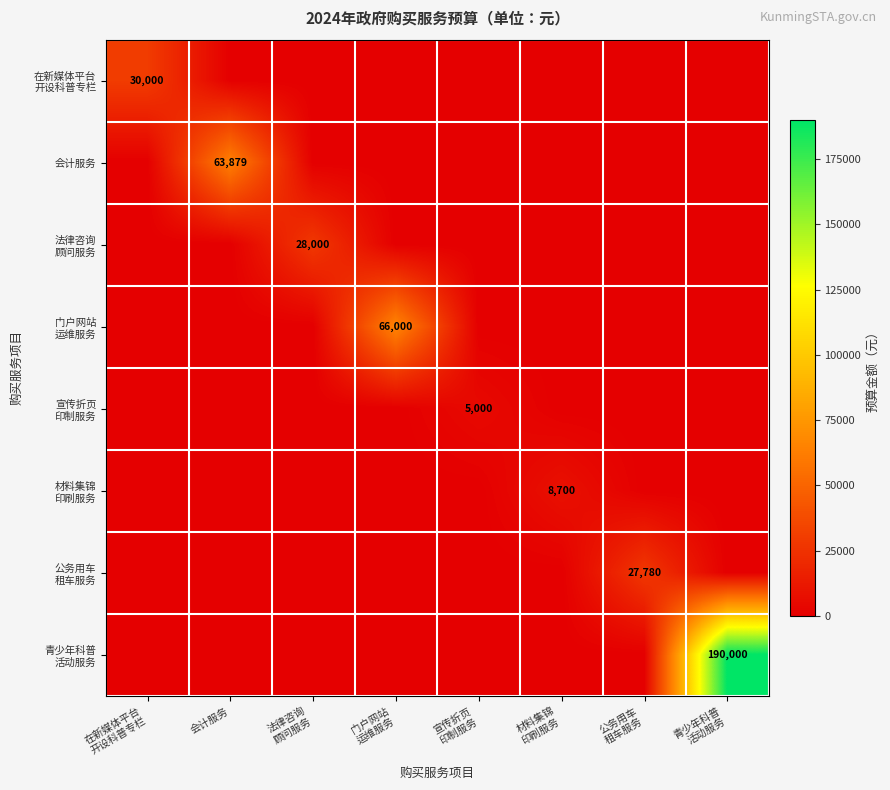

Which series has the widest spread of values?

青少年科普 活动服务